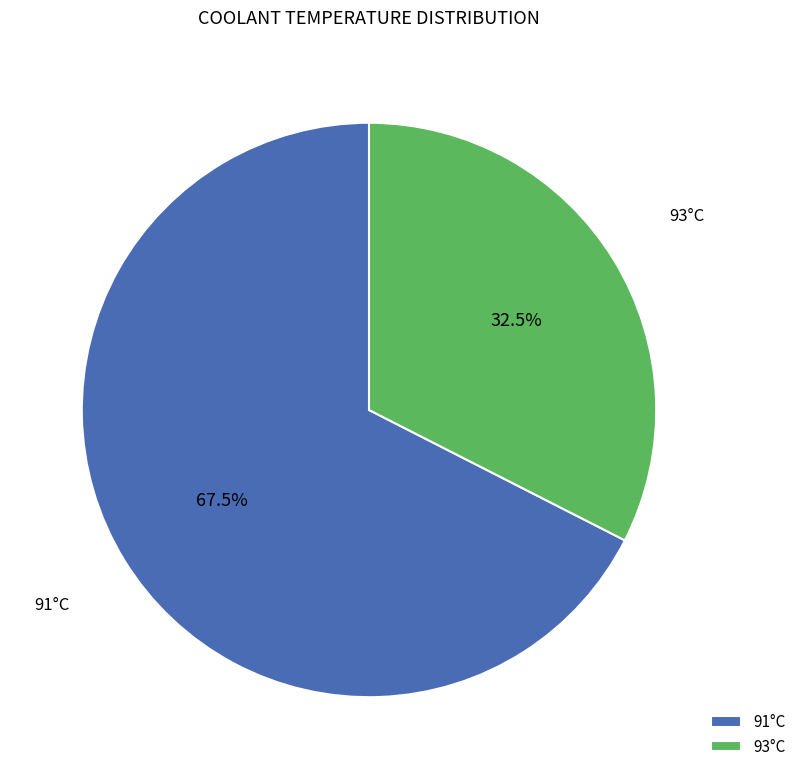

To the nearest percent, what is the average slice percentage?

50%